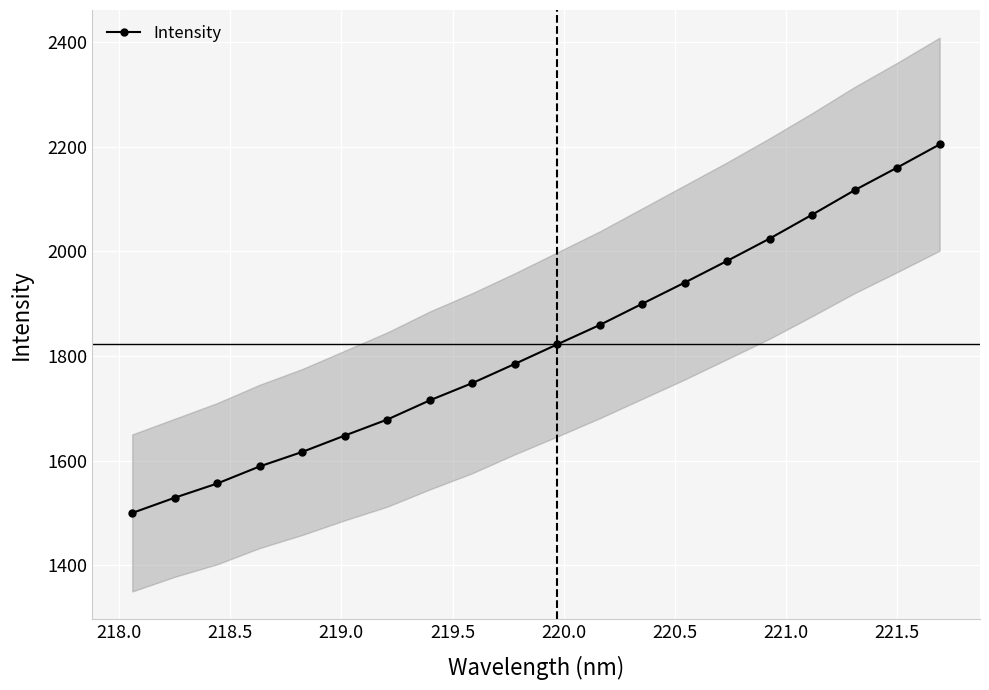

True or false: Intensity has more than 1 interior local peaks.

False